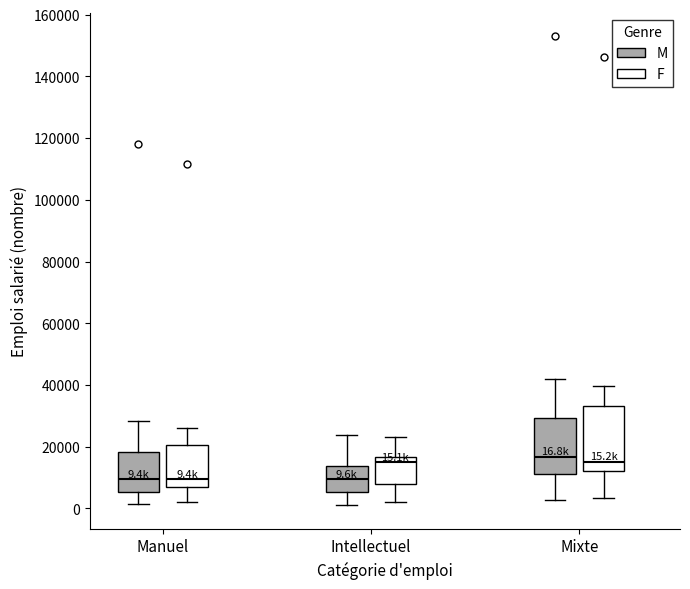

Which box is the tallest, from its lower edge to its upper edge?

Mixte (F)